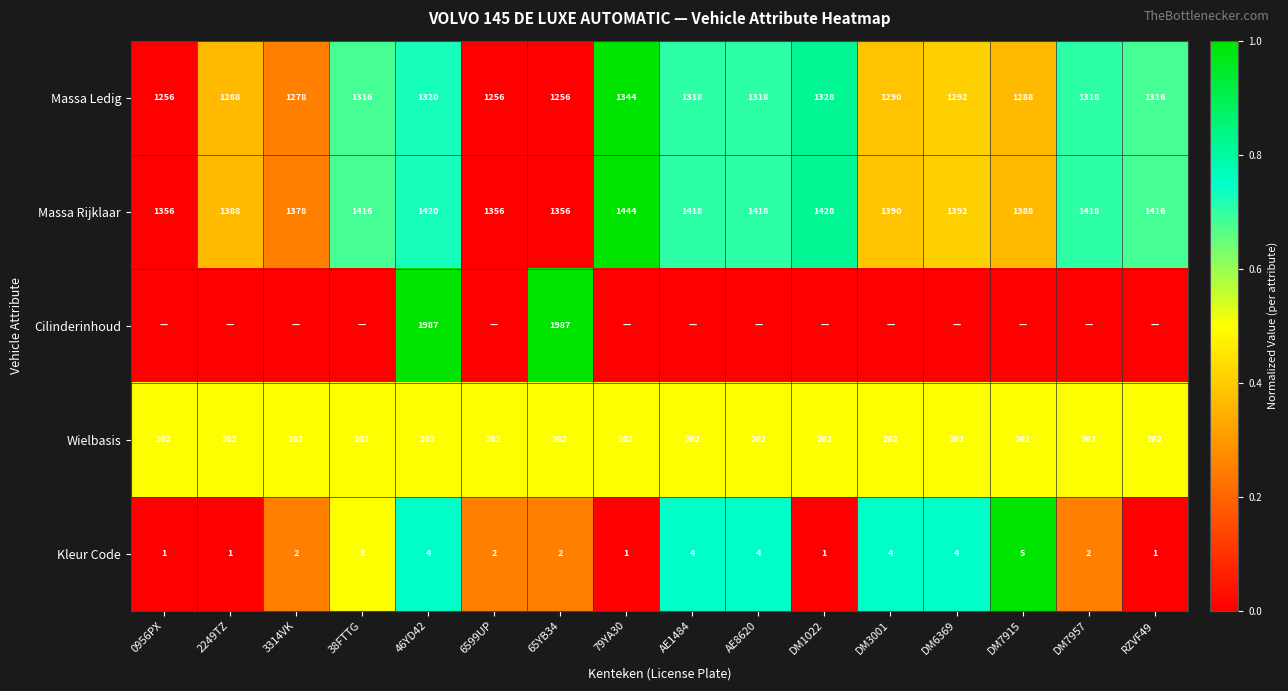

What is the sum of all Massa Ledig values?

20782